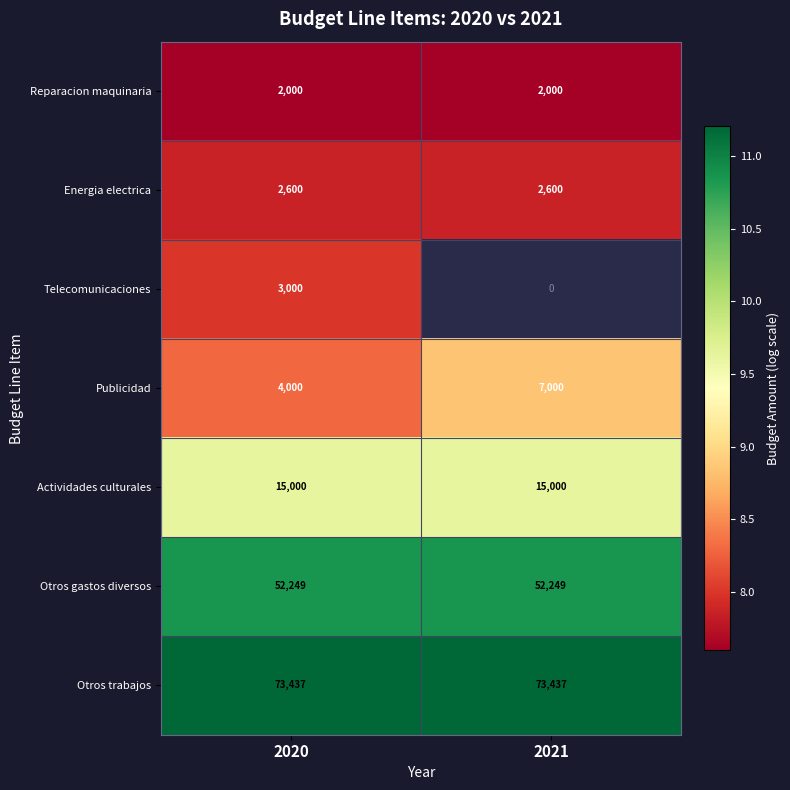

What is the difference between the Publicidad values at 2021 and 2020?

3000